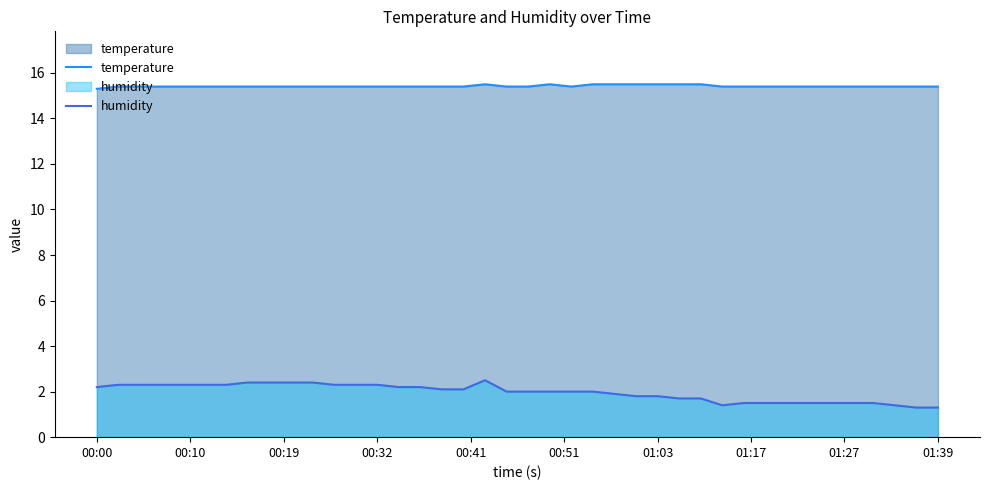

Which series has the widest spread of values?

humidity